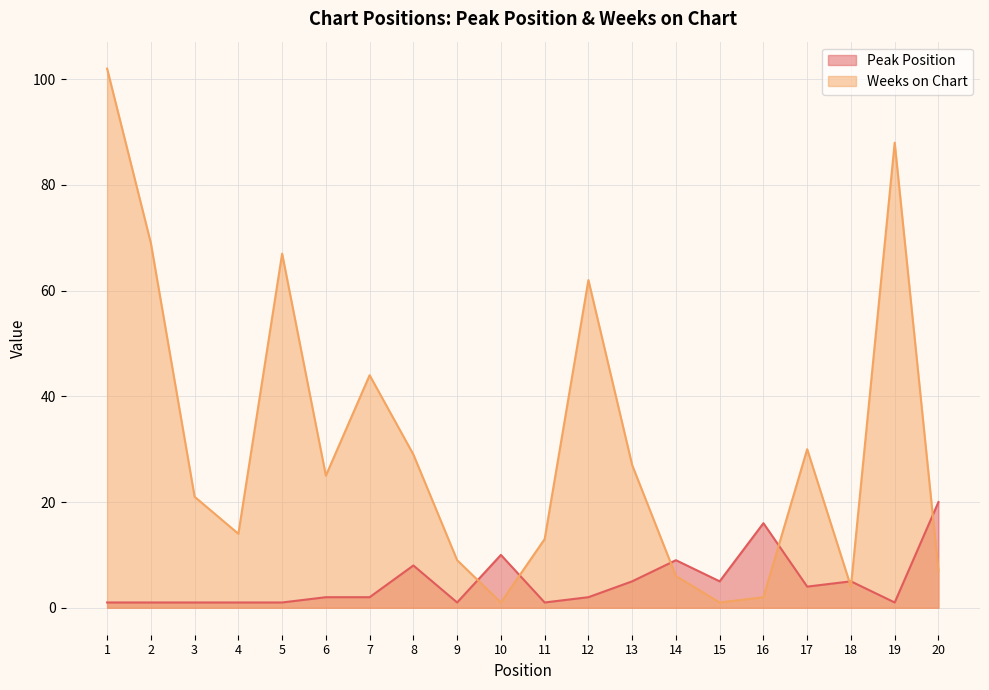

What is the value of the Weeks on Chart point at the 15th from the left?

1